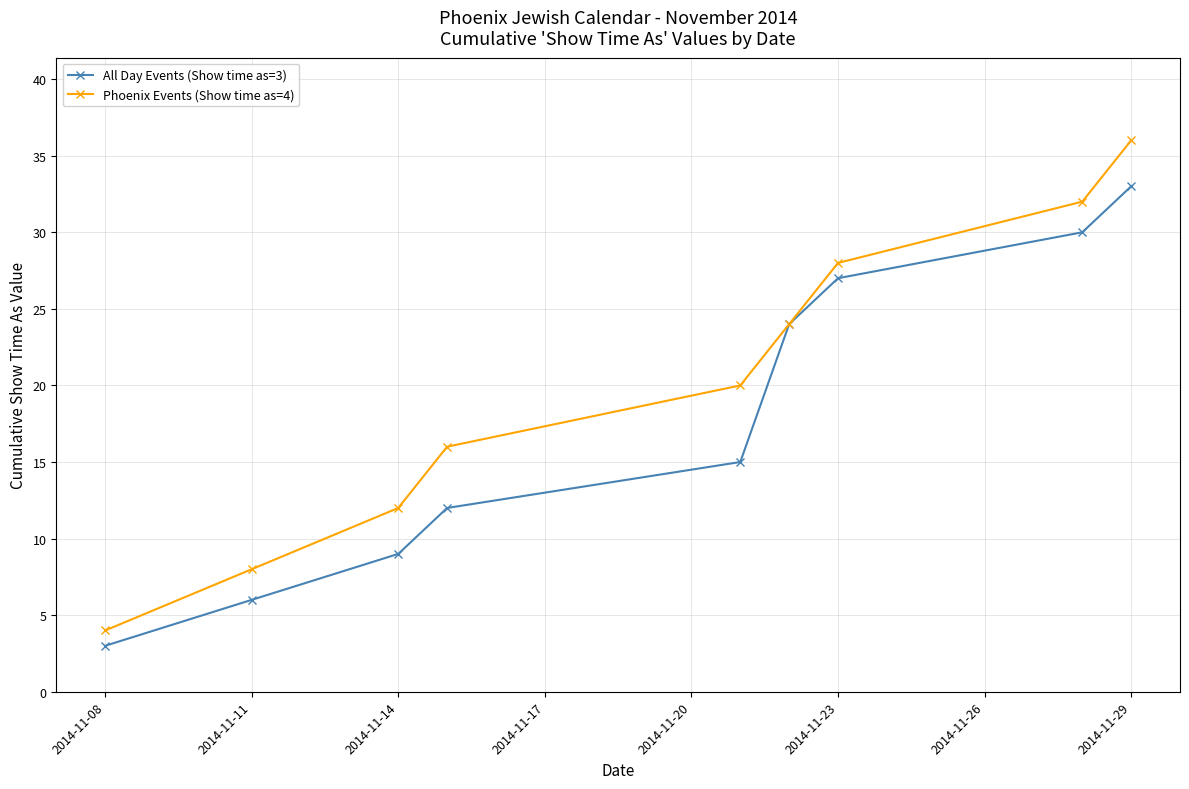

How many lines are shown in the chart?

2